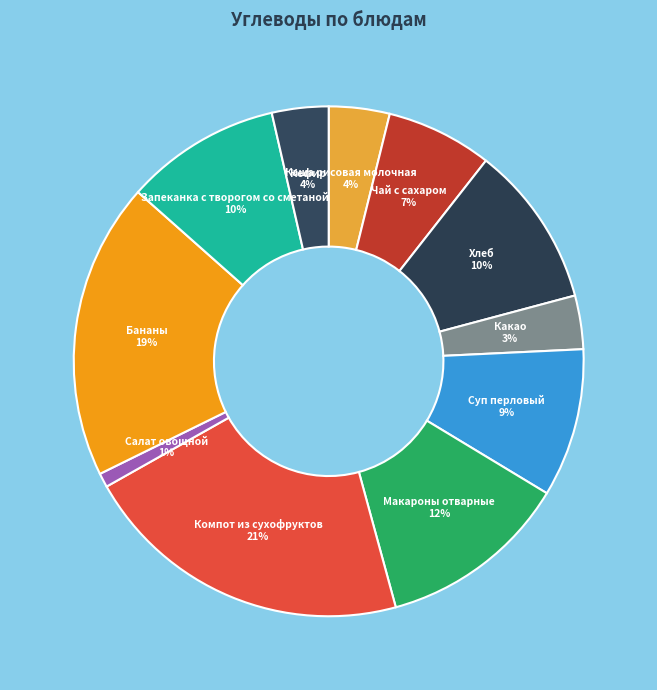

To the nearest percent, what percentage of the pie is Кефир?

4%